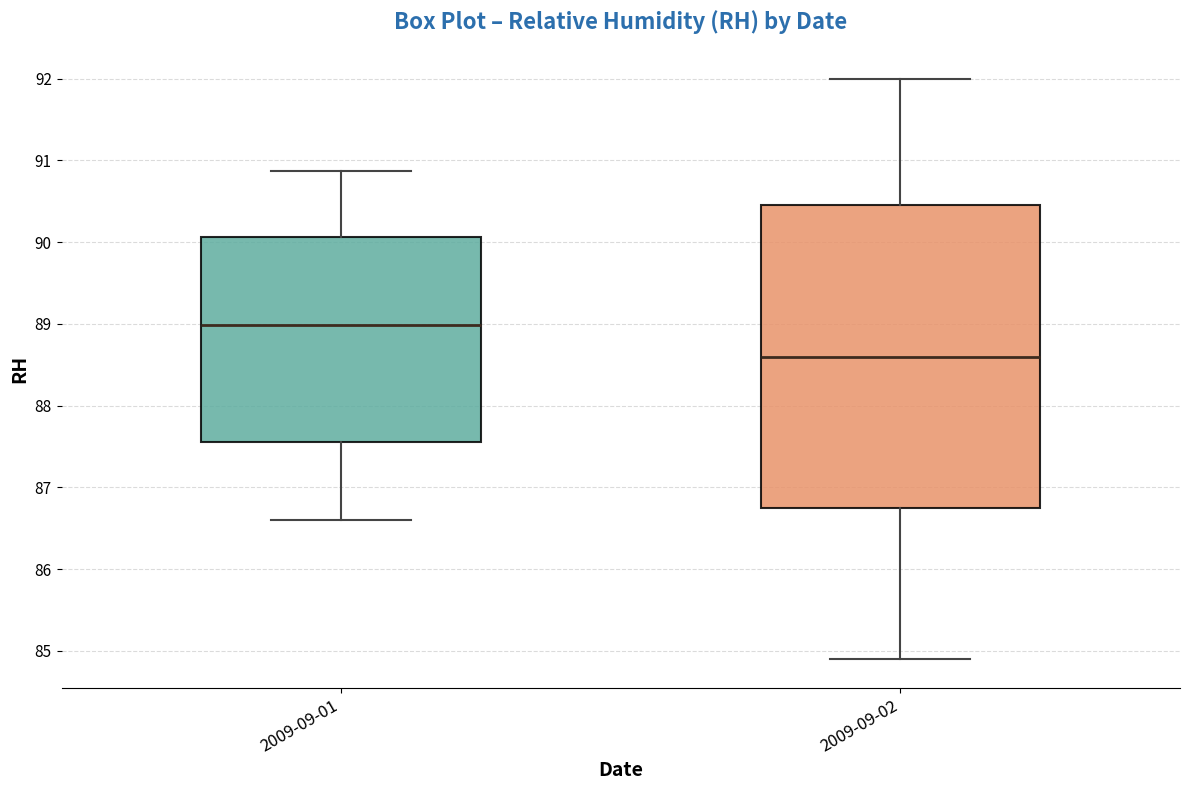

Reading left to right, transcribe this box plot: for each box, give where its median line is, the range the box spans, and where its two whiskers end, as read against the y-axis. The values are not printed on the chart, so give them approximately, as read against the axis.

2009-09-01: median 89.0, box 87.6 to 90.1, whiskers 86.6 to 90.9
2009-09-02: median 88.6, box 86.8 to 90.5, whiskers 84.9 to 92.0